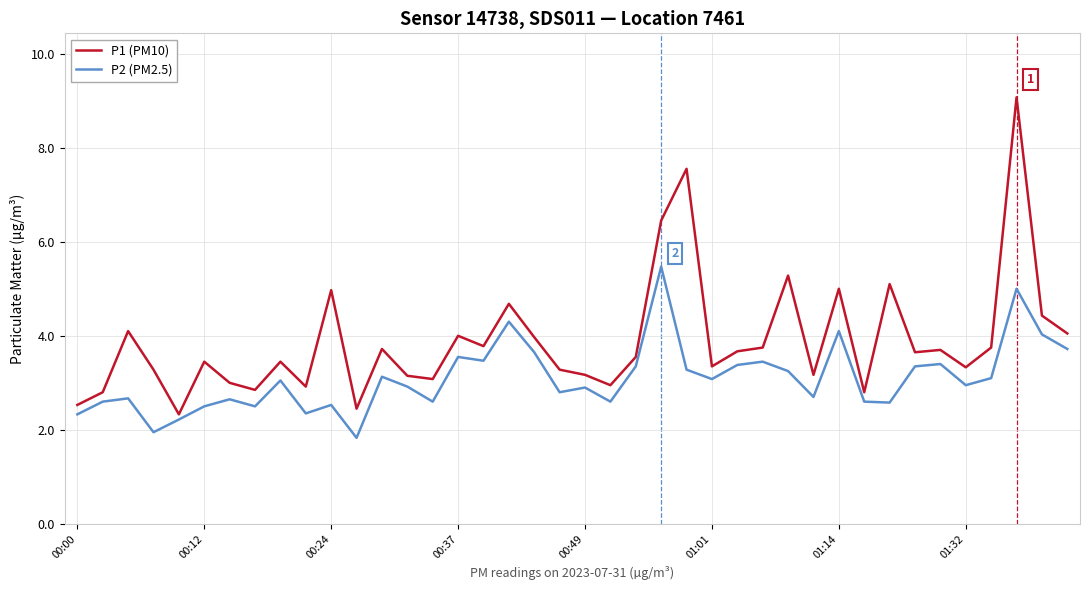

What is the minimum value for P2 (PM2.5)?

1.8